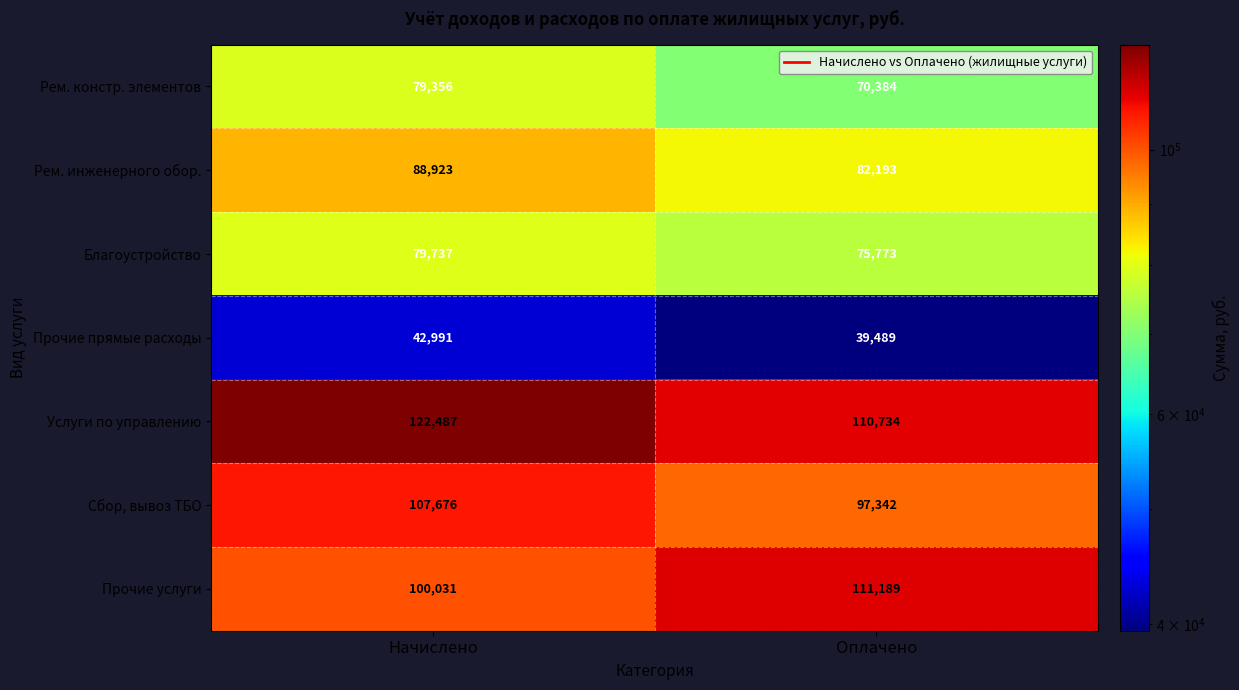

At which category is the sum across all series the highest?

Начислено